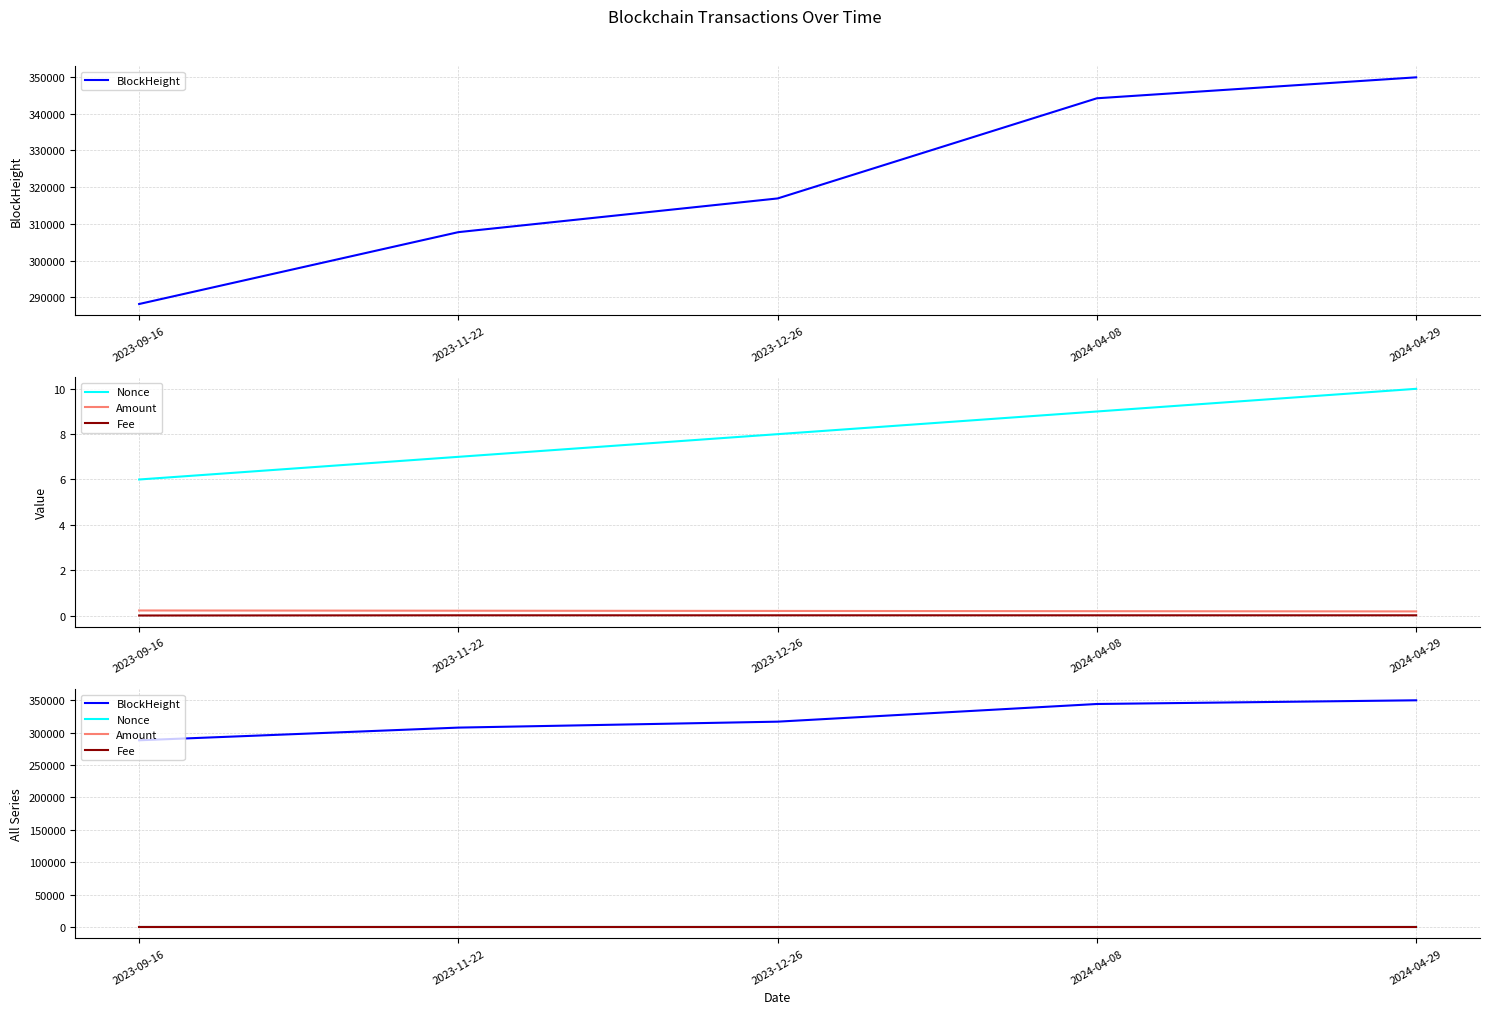

What position from the left is 2024-04-08?

4